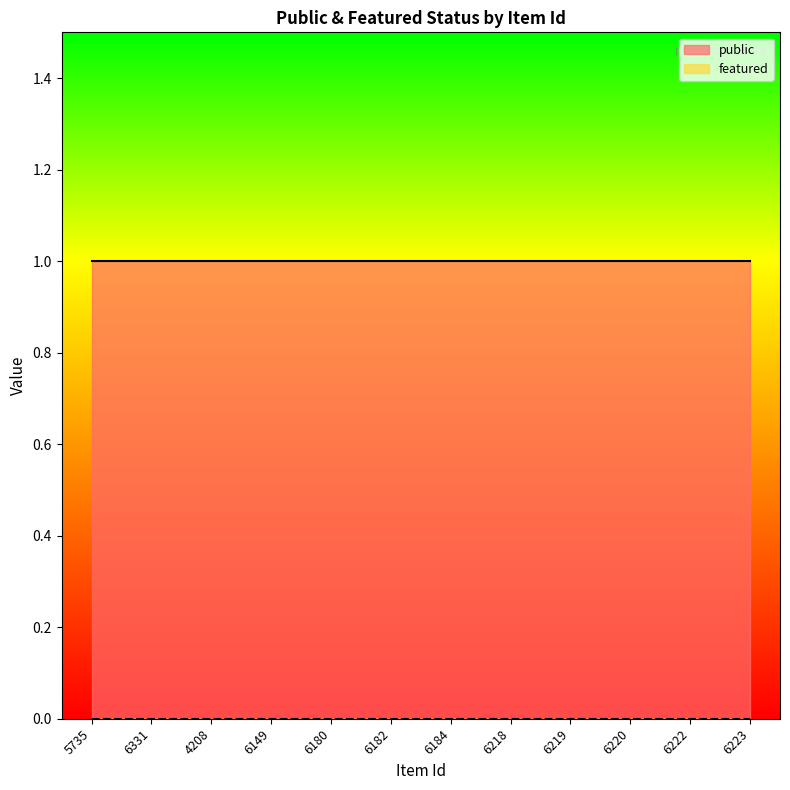

True or false: public has more than 0 interior local peaks.

False